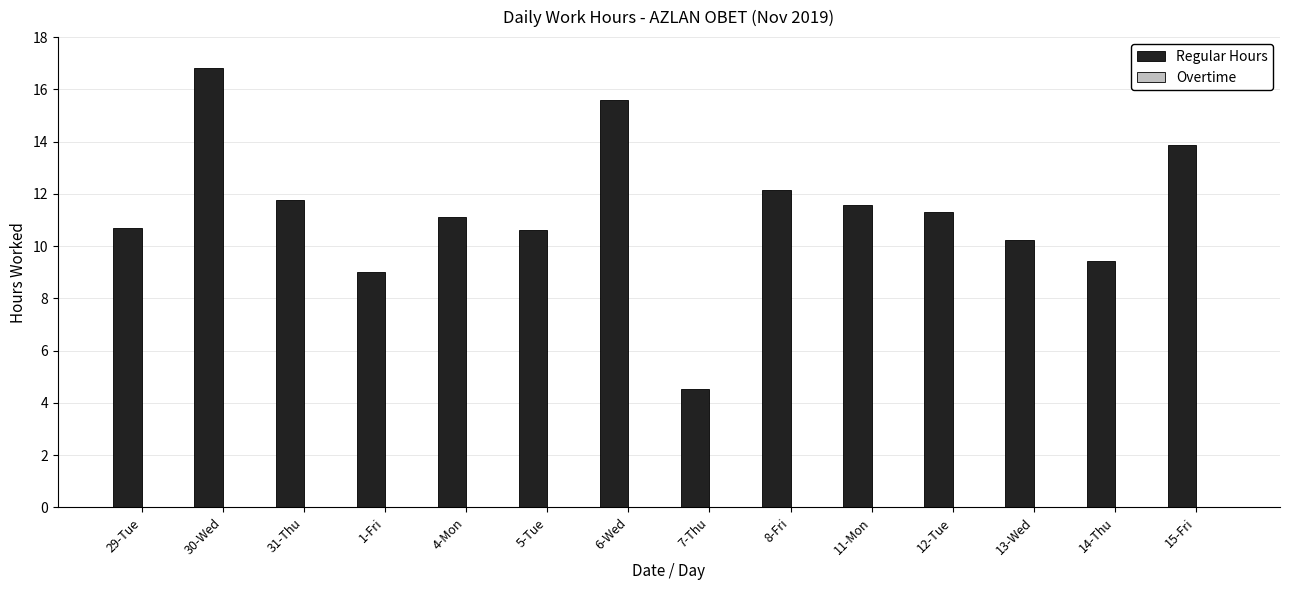

Which category has the lowest value across all series?

7-Thu